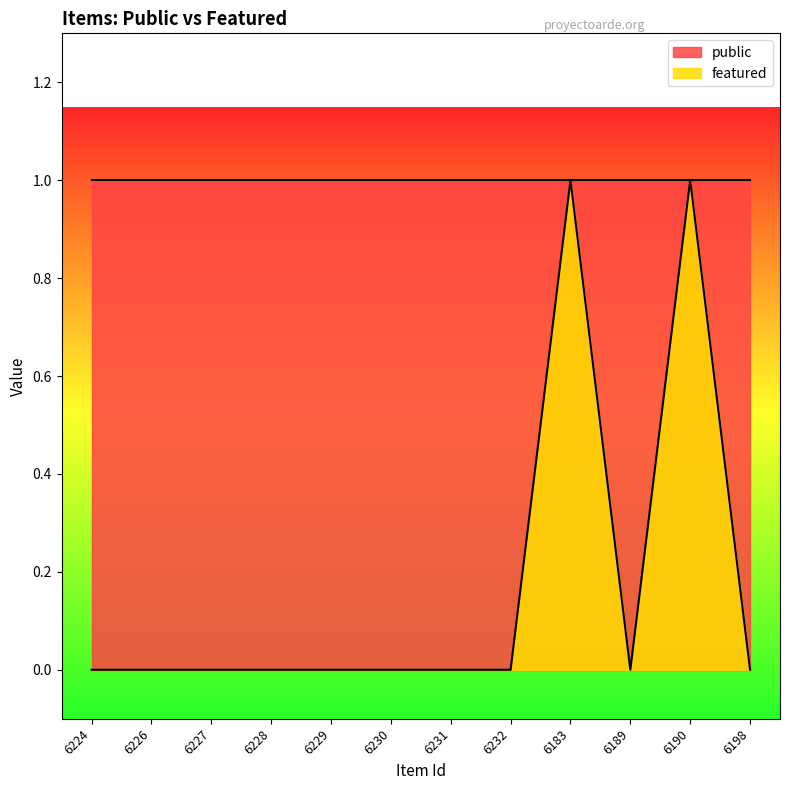

True or false: the data shows 0 at 6232.

True